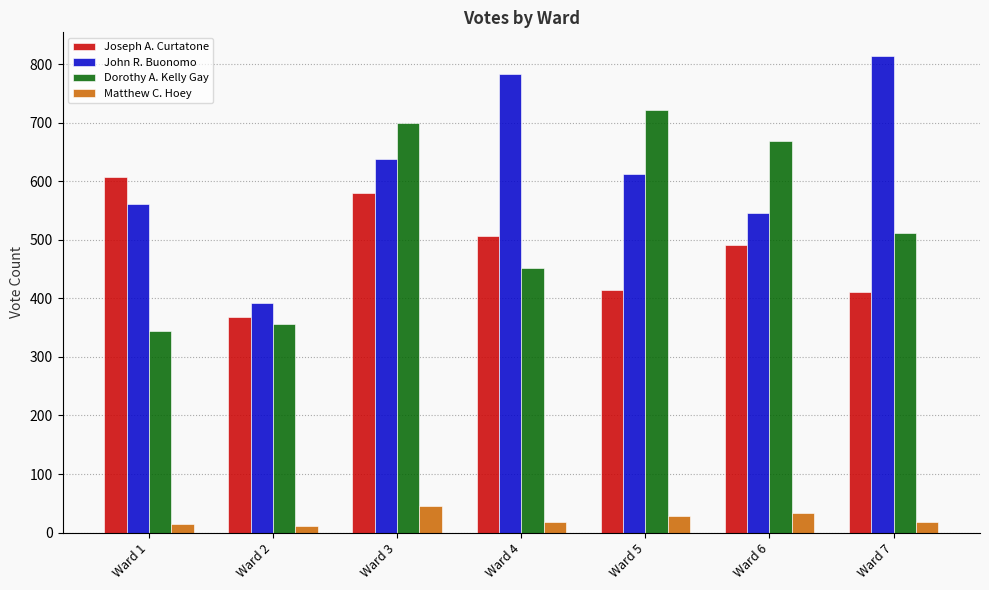

Between Ward 1 and Ward 2, which series saw the biggest shift?

Joseph A. Curtatone